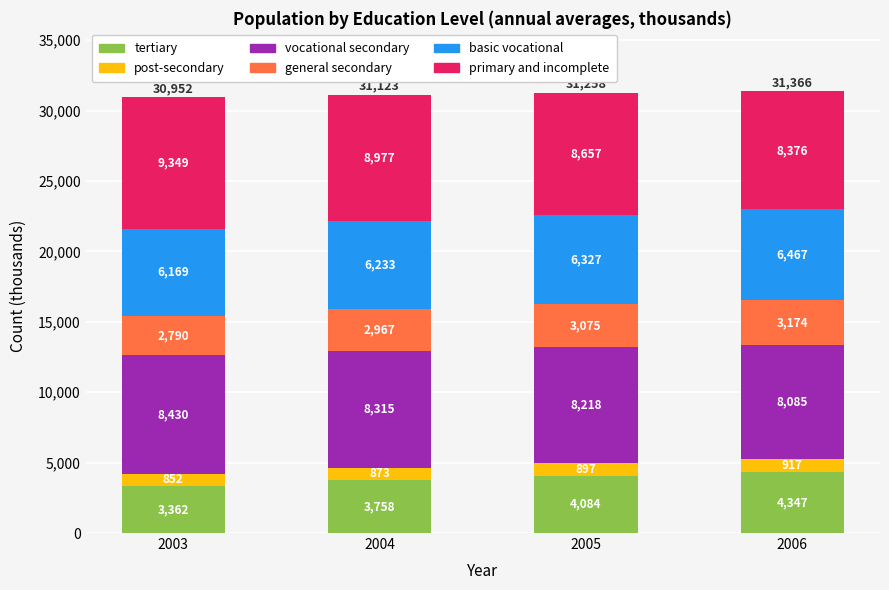

What is the difference between the maximum and minimum values in the tertiary series?

985